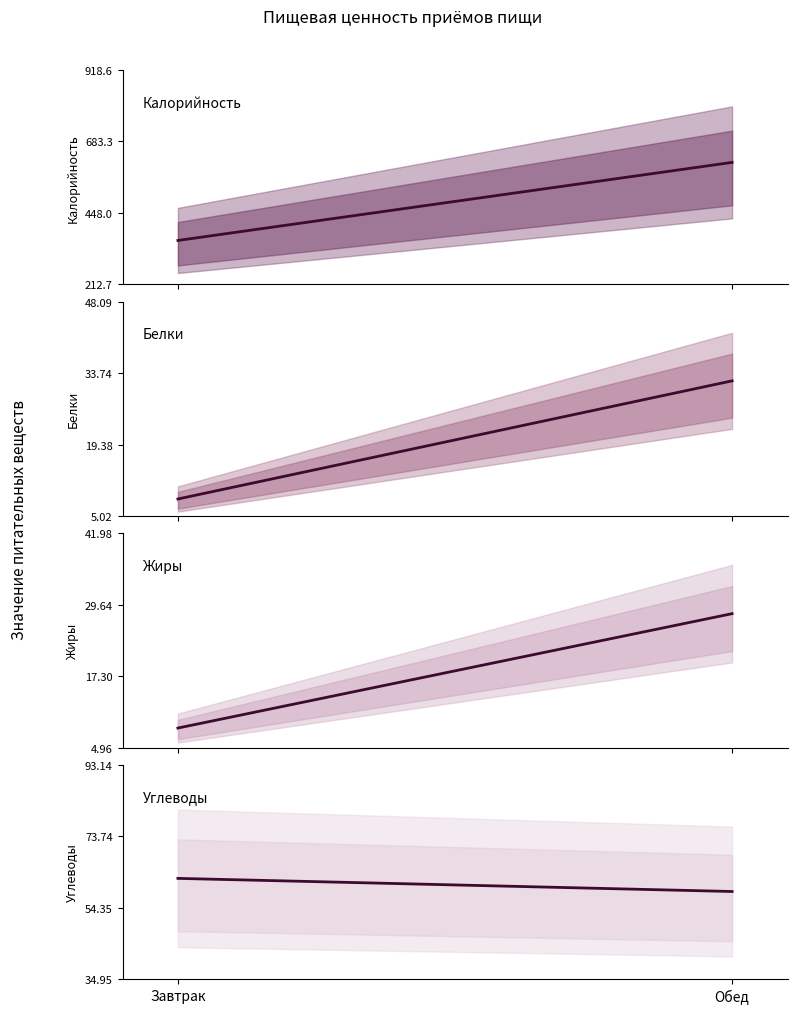

What is the difference between the Белки values at Обед and Завтрак?

23.7